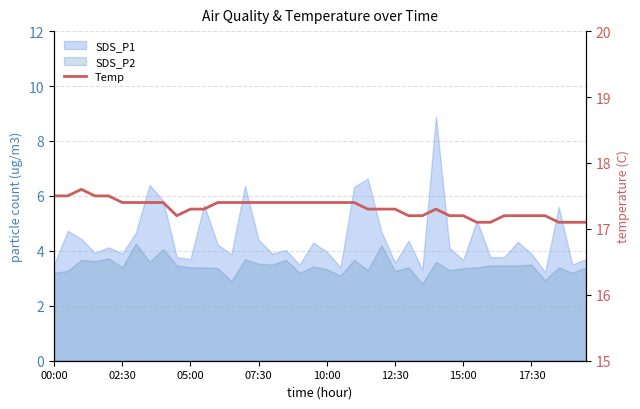

Reading right to left, list all the values displayed in this chart.

17.1	17.1	17.1	17.2	17.2	17.2	17.2	17.1	17.1	17.2	17.2	17.3	17.2	17.2	17.3	17.3	17.3	17.4	17.4	17.4	17.4	17.4	17.4	17.4	17.4	17.4	17.4	17.4	17.3	17.3	17.2	17.4	17.4	17.4	17.4	17.5	17.5	17.6	17.5	17.5